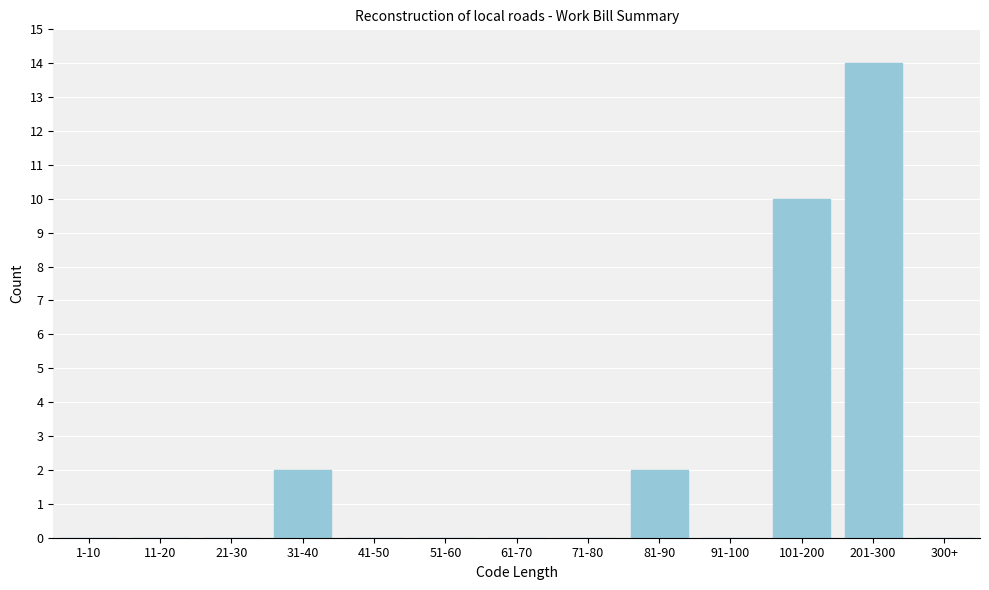

Reading left to right, transcribe all the data shown in this chart.

1-10=0	11-20=0	21-30=0	31-40=2	41-50=0	51-60=0	61-70=0	71-80=0	81-90=2	91-100=0	101-200=10	201-300=14	300+=0